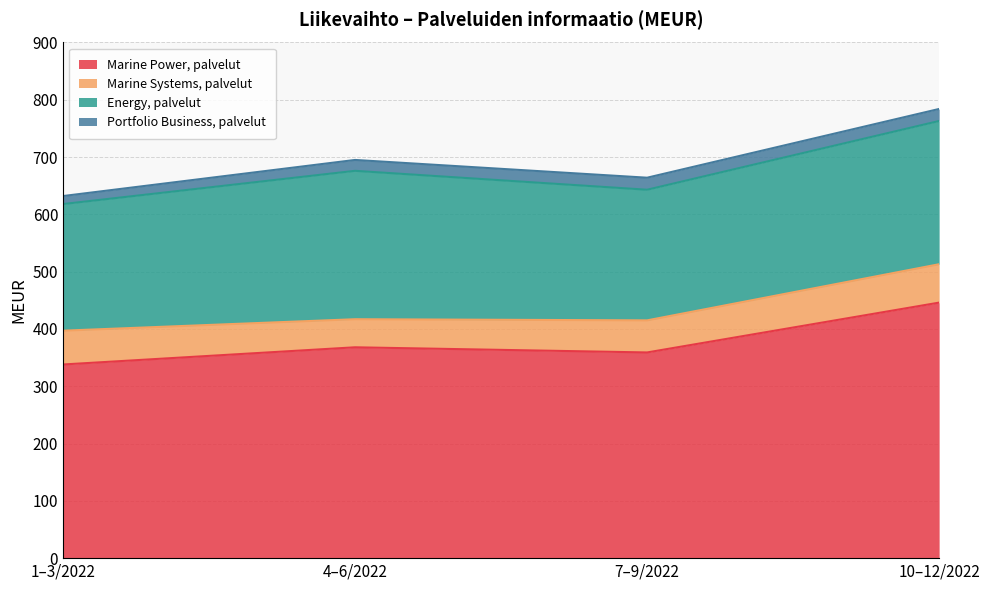

At which category does Energy, palvelut reach its first local valley?

7–9/2022